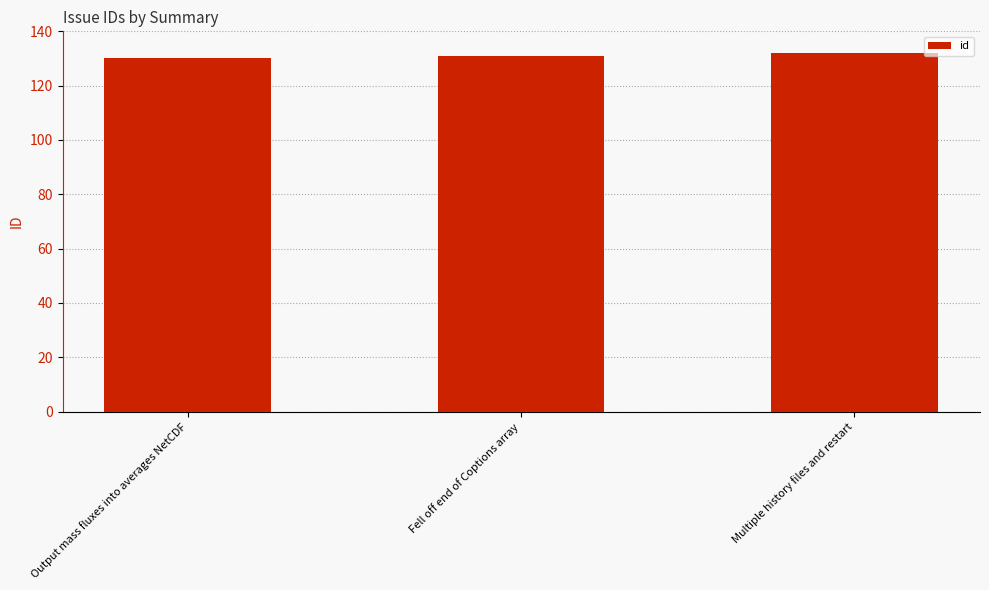

Read the value at Multiple history files and restart.

132